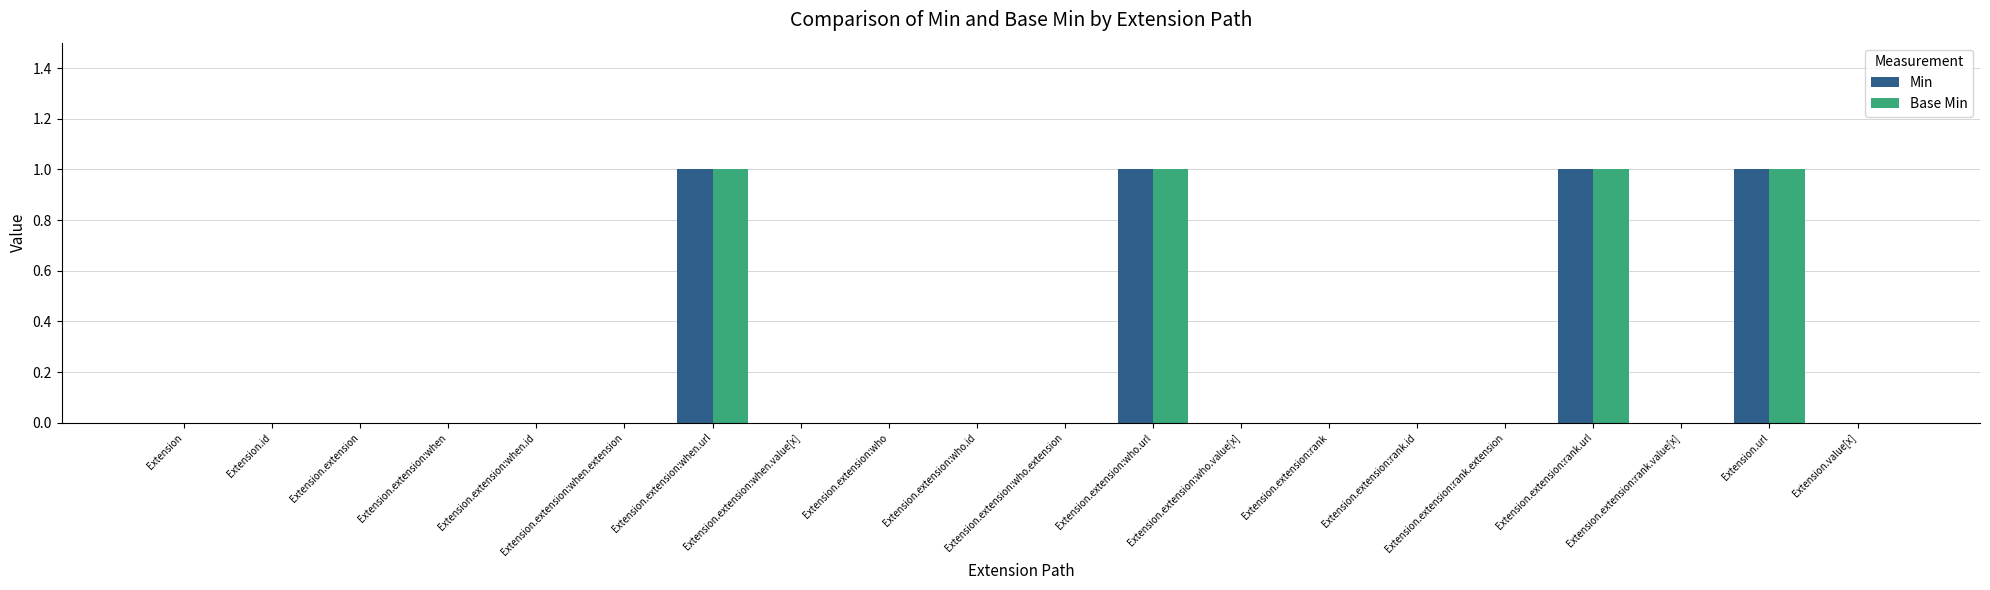

What are all the series names shown in the legend?

Min, Base Min